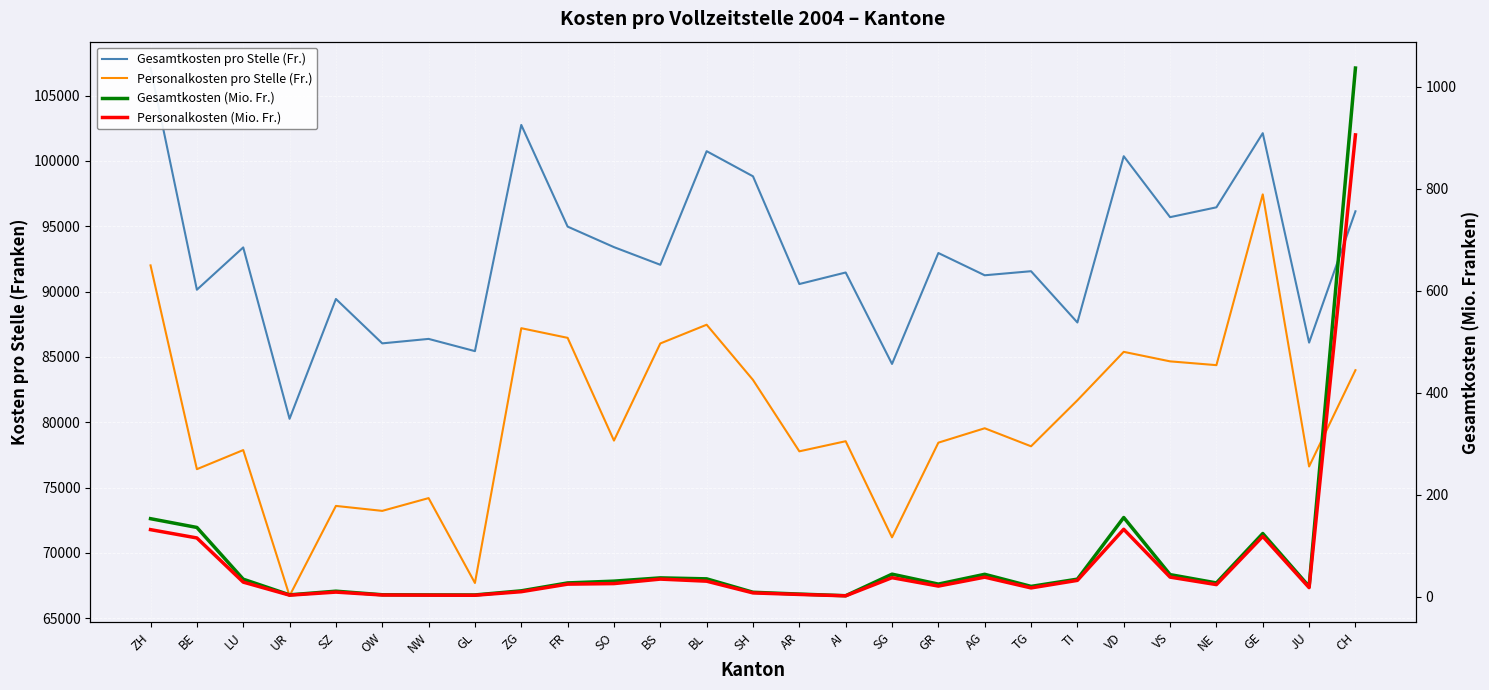

What position from the right is NW?

21